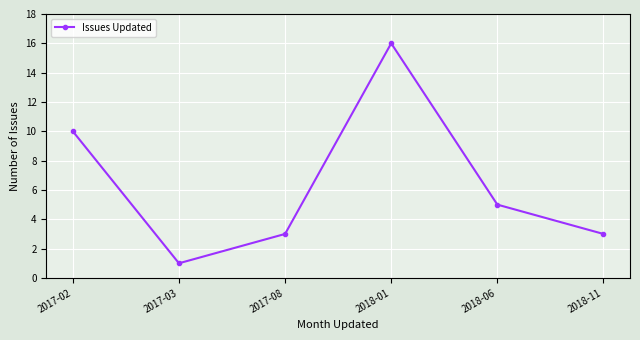

What is the maximum value shown in the chart?

16